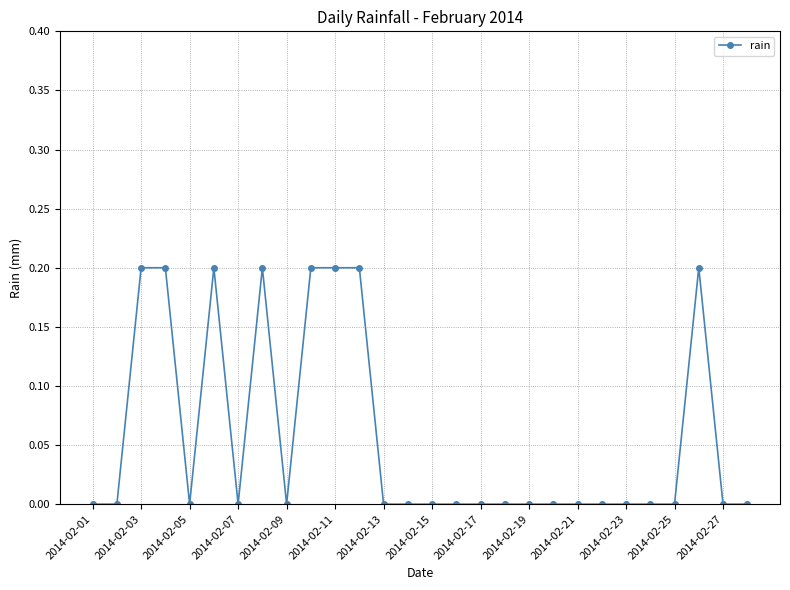

Reading left to right, transcribe all the data shown in this chart.

0.0	0.0	0.2	0.2	0.0	0.2	0.0	0.2	0.0	0.2	0.2	0.2	0.0	0.0	0.0	0.0	0.0	0.0	0.0	0.0	0.0	0.0	0.0	0.0	0.0	0.2	0.0	0.0